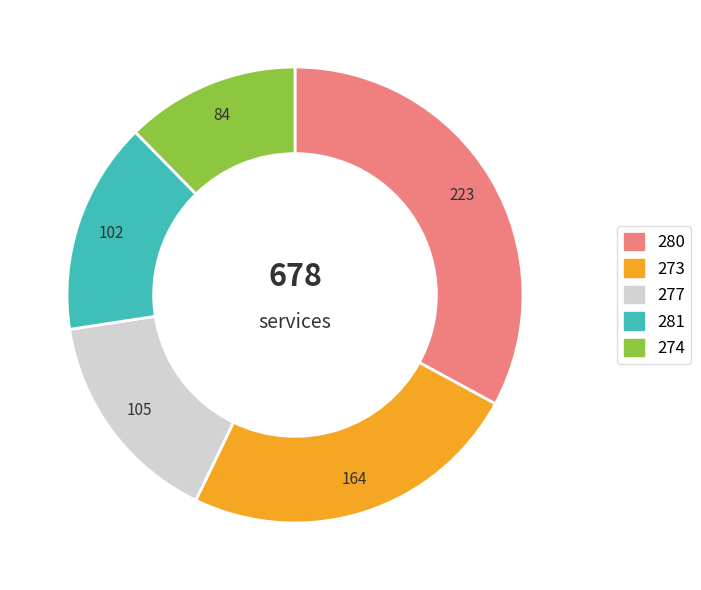

Does any single category account for the majority?

No